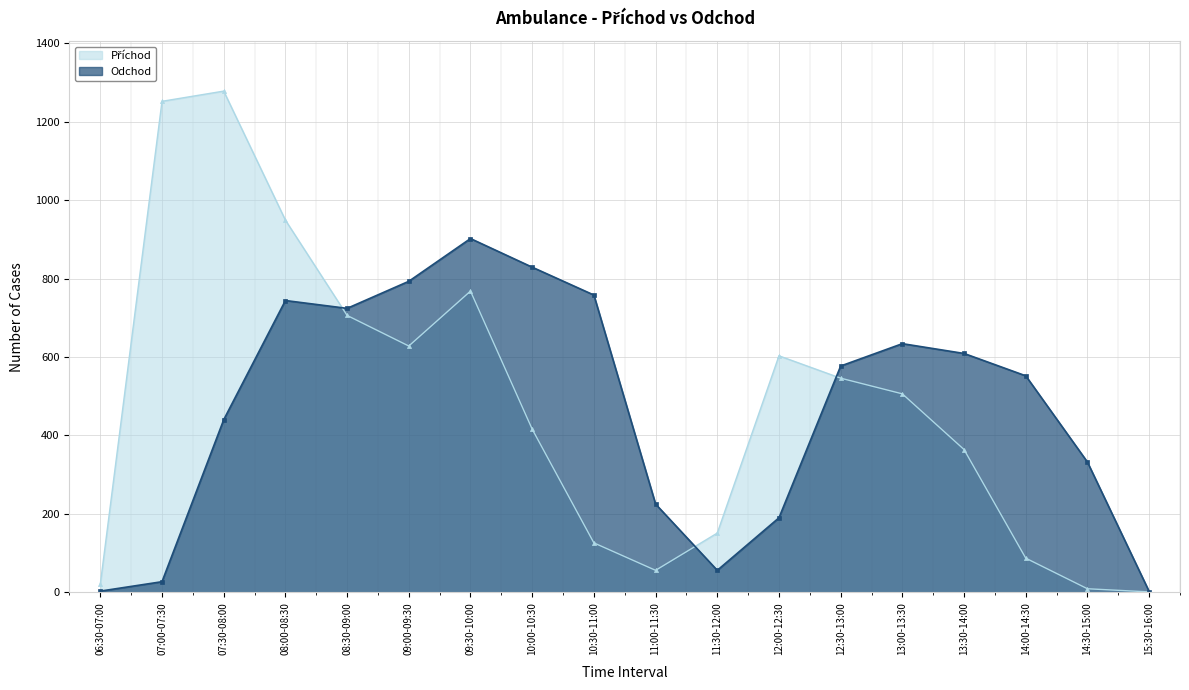

Which series changed the most between 10:00-10:30 and 12:30-13:00?

Odchod